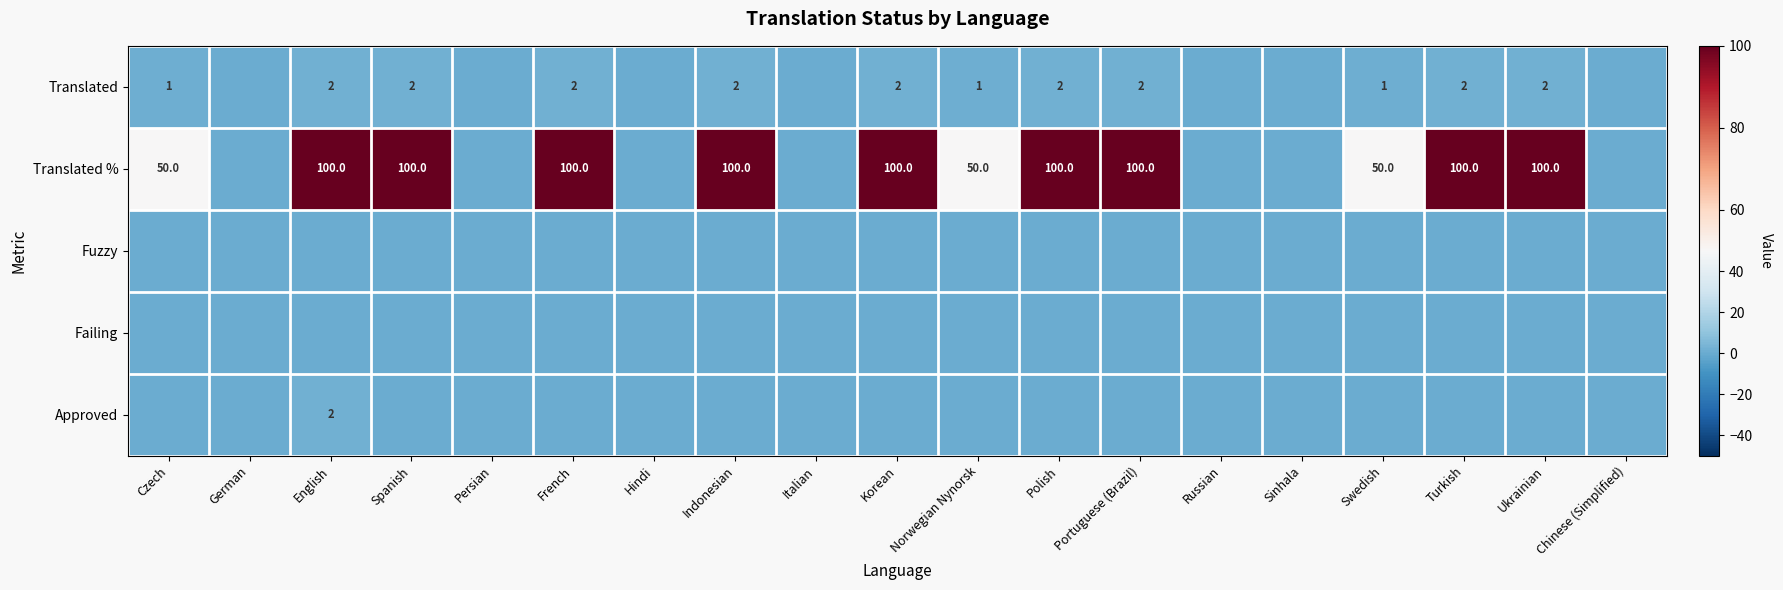

Is it true that Translated equals 2 at Turkish?

True